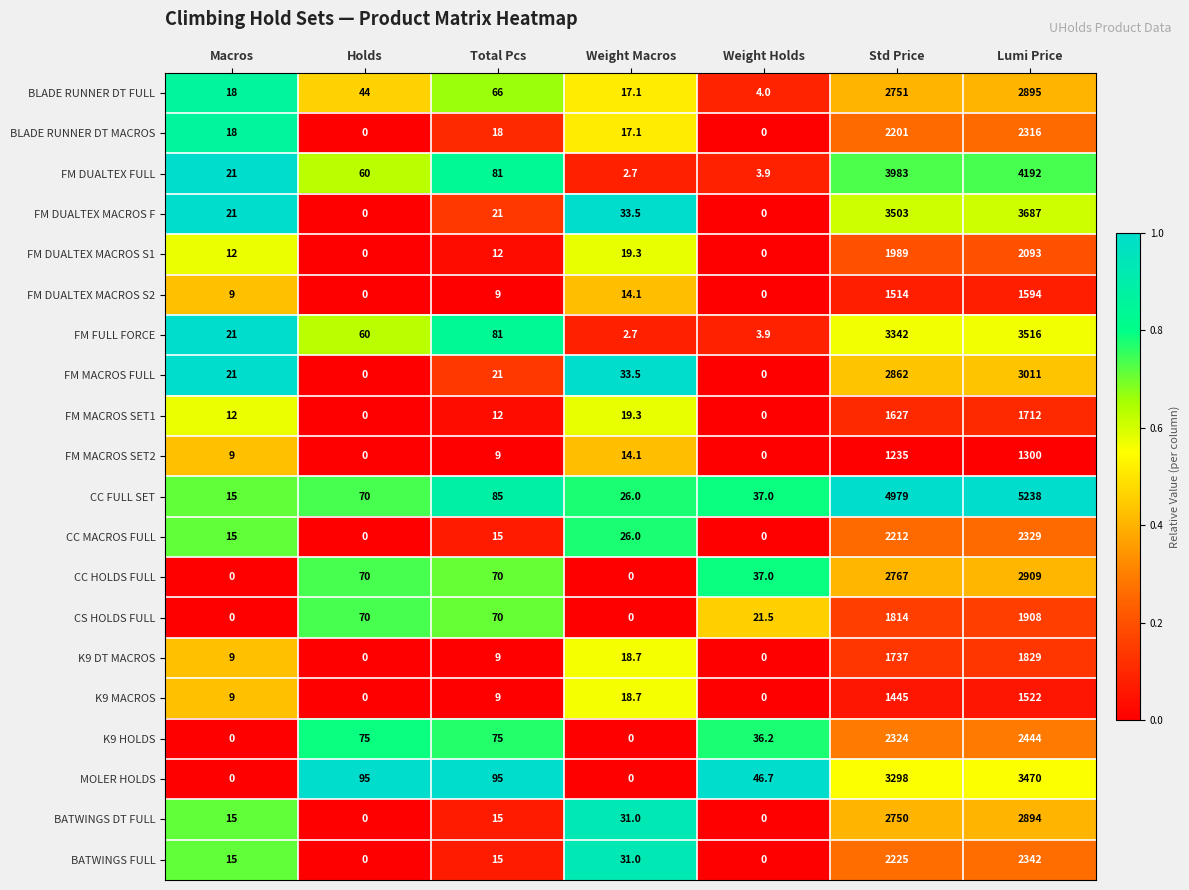

What is the spread (max minus min) of values at Holds?

95.0